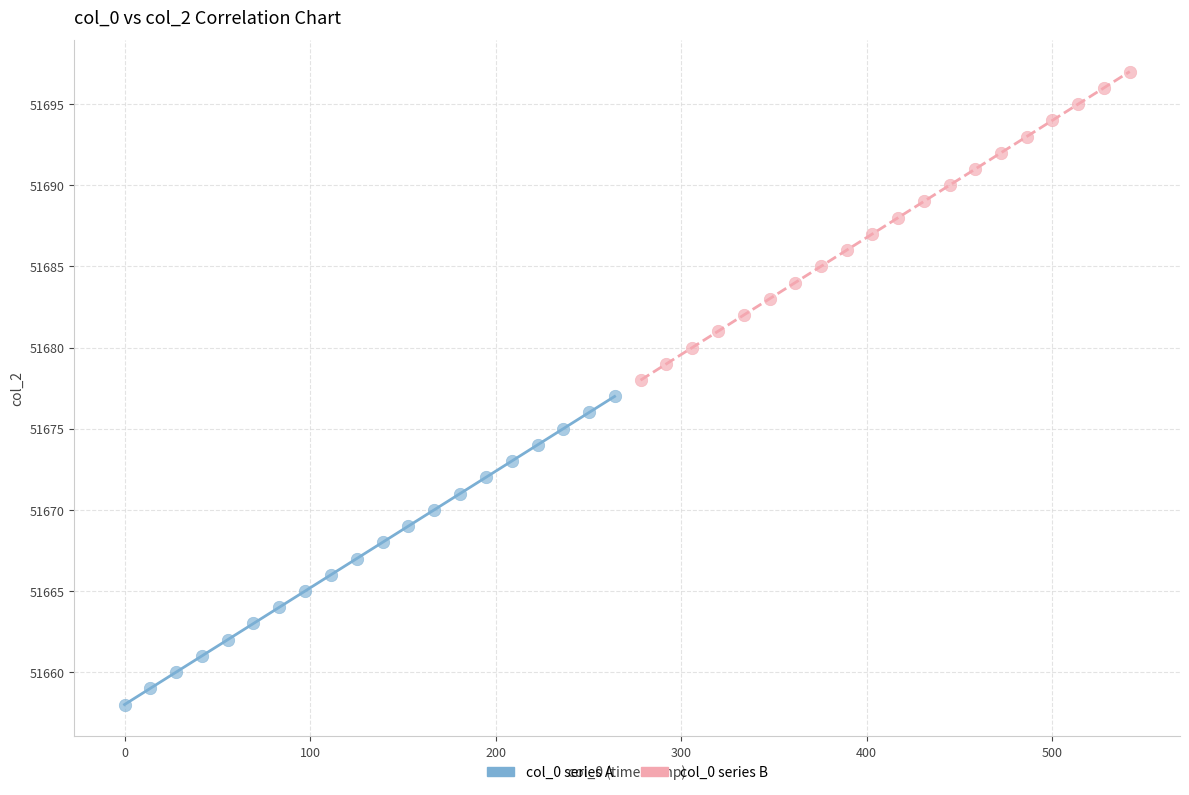

Which series reaches the maximum Y coordinate?

col_0 series B